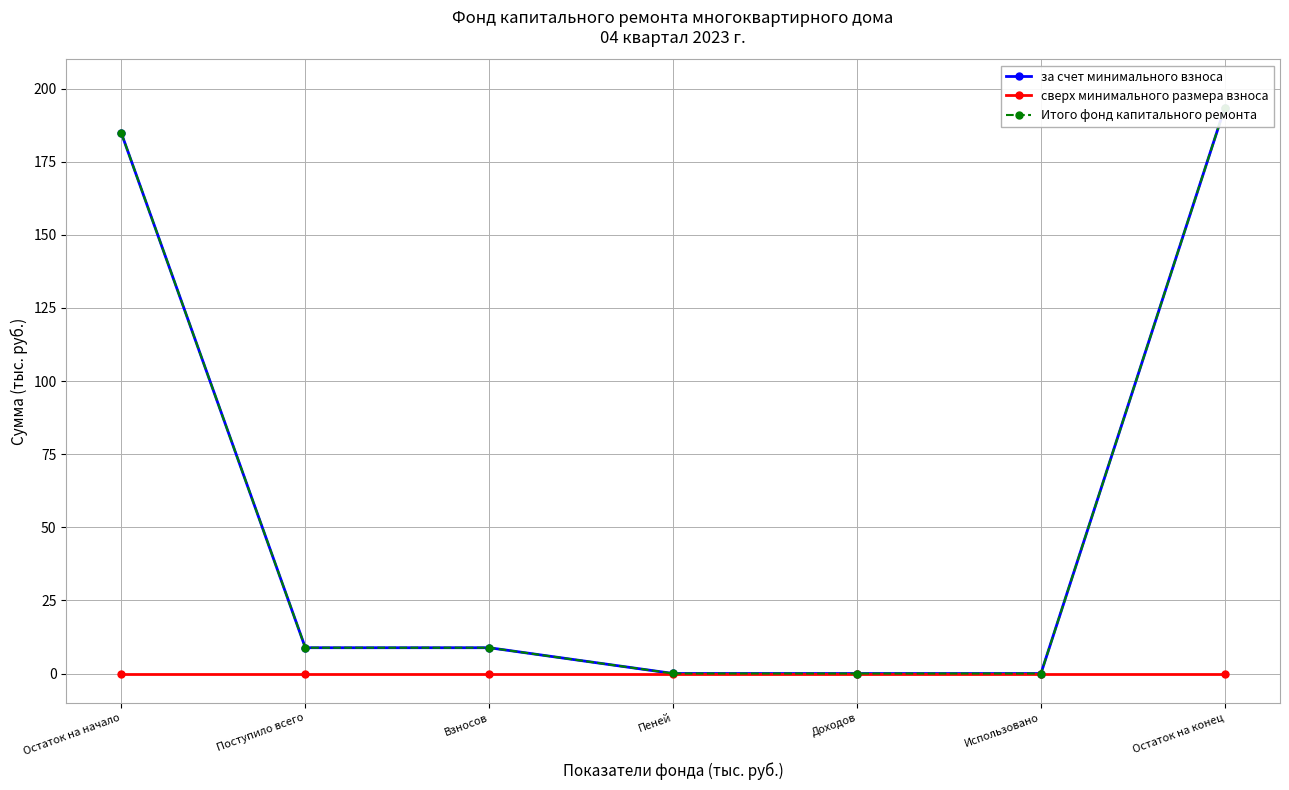

Reading left to right, list all the values displayed in this chart.

за счет минимального взноса: Остаток на начало=184.7	Поступило всего=8.8	Взносов=8.8	Пеней=0.0	Доходов=0.0	Использовано=0.0	Остаток на конец=193.5
сверх минимального размера взноса: Остаток на начало=0.0	Поступило всего=0.0	Взносов=0.0	Пеней=0.0	Доходов=0.0	Использовано=0.0	Остаток на конец=0.0
Итого фонд капитального ремонта: Остаток на начало=184.7	Поступило всего=8.8	Взносов=8.8	Пеней=0.0	Доходов=0.0	Использовано=0.0	Остаток на конец=193.5